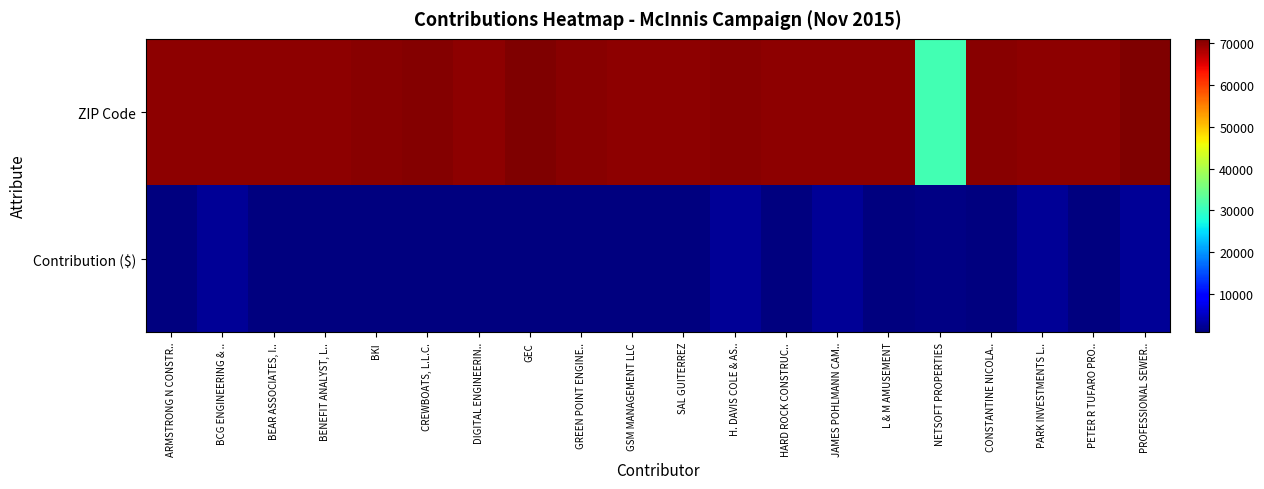

Which series has the widest spread of values?

ZIP Code